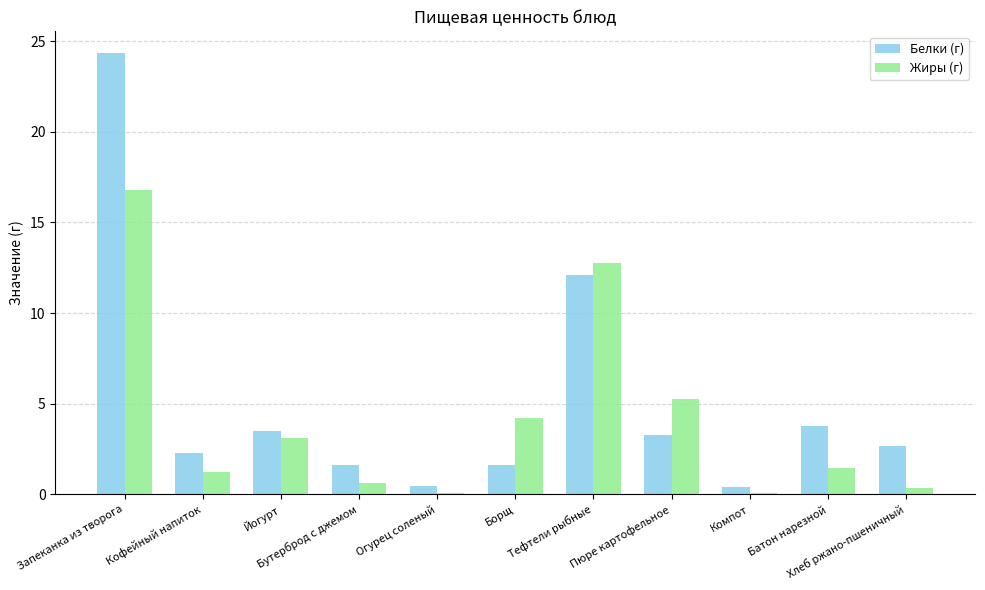

What is the greatest value displayed?

24.3